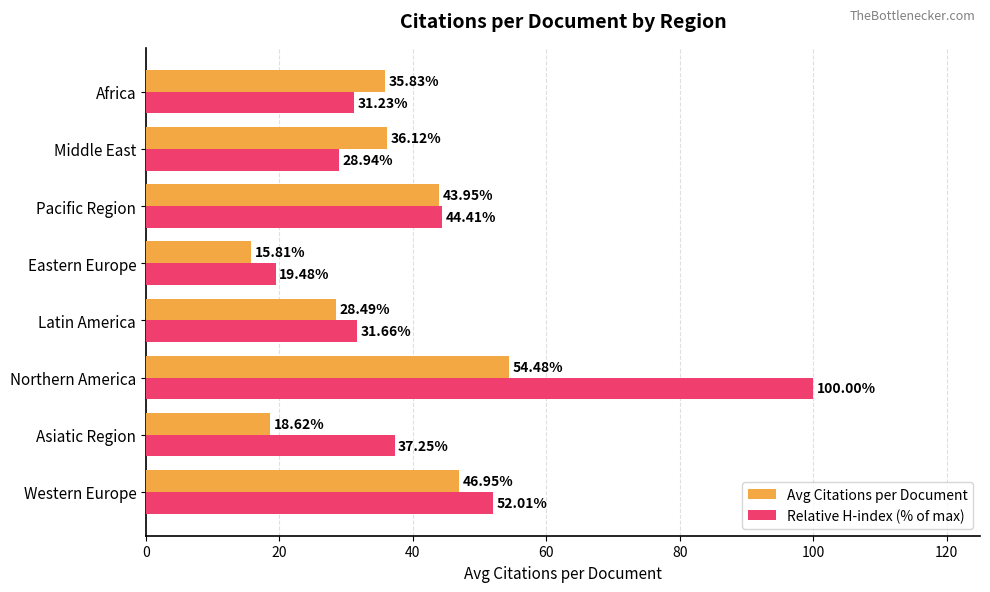

Which category has the lowest value in the Avg Citations per Document series?

Eastern Europe